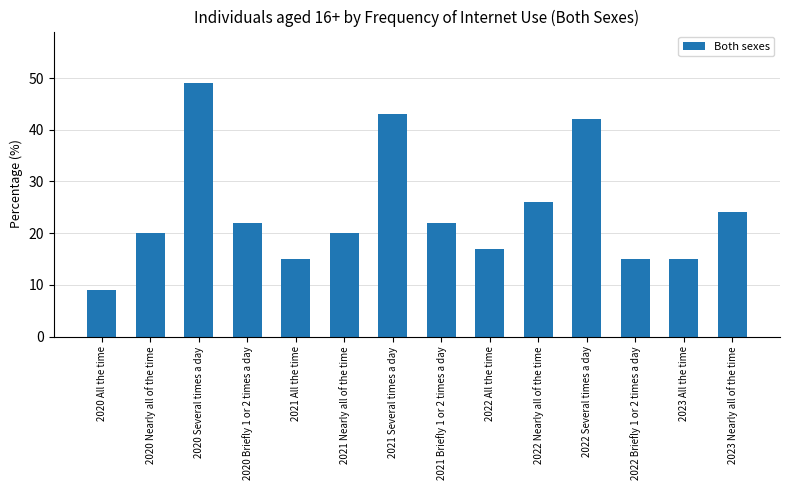

Approximately how many times larger is the value at 2020 Several times a day compared to 2021 All the time?

3.3